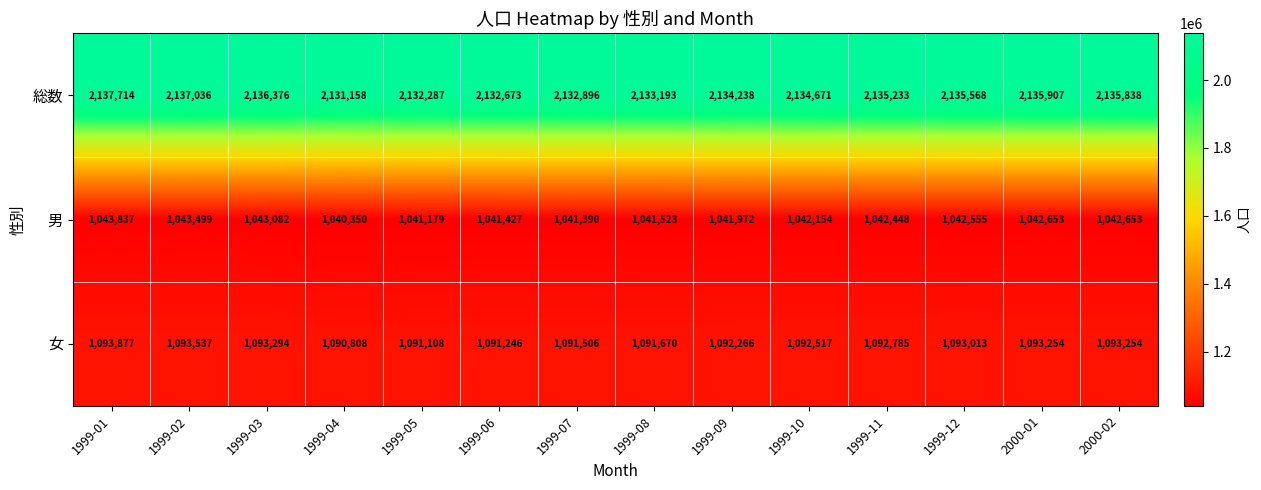

What is the maximum value shown in the chart?

2137714